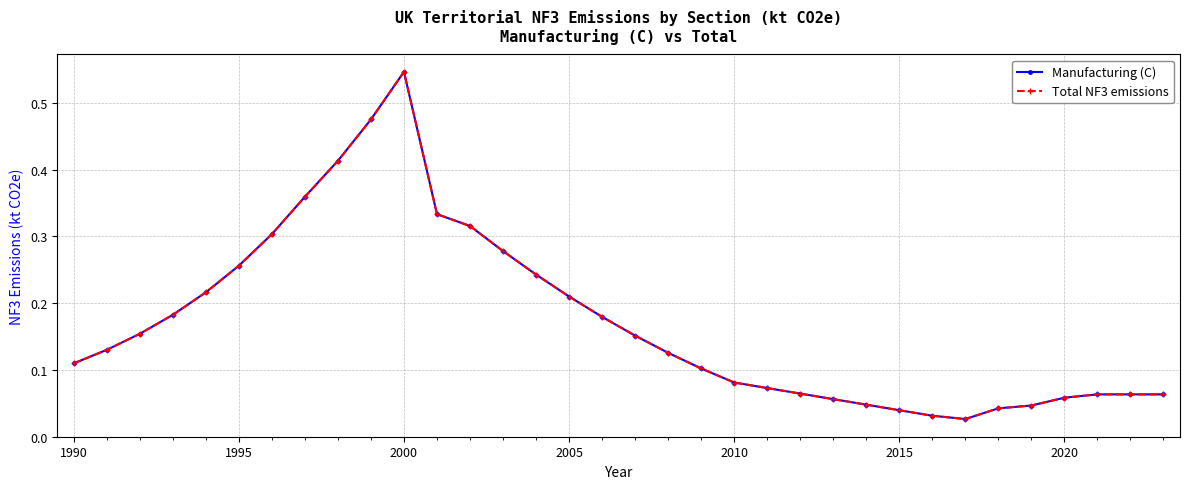

What is the maximum value shown in the chart?

0.5